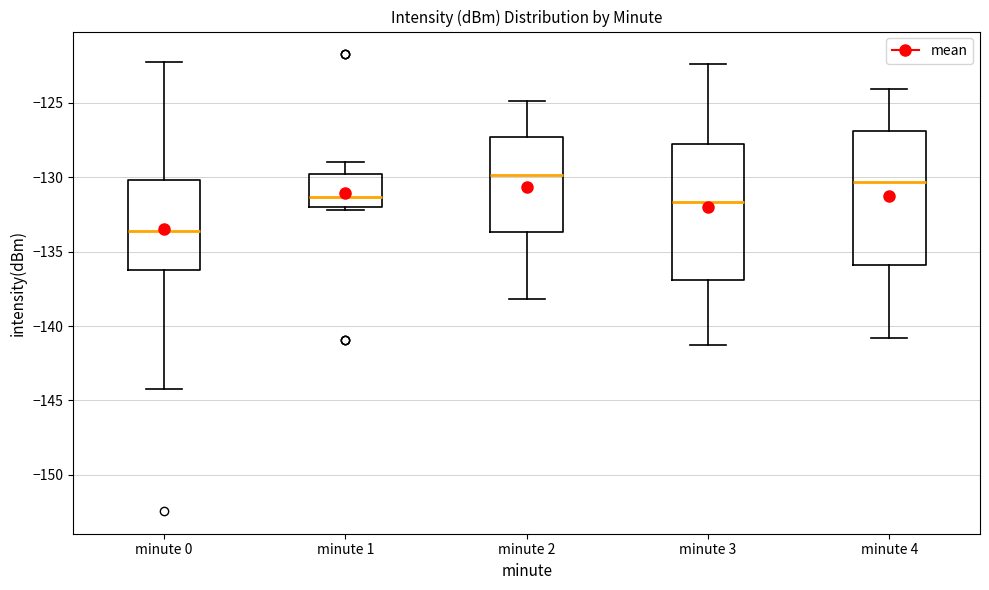

Reading left to right, transcribe this box plot: for each box, give where its median line is, the range the box spans, and where its two whiskers end, as read against the y-axis. The values are not printed on the chart, so give them approximately, as read against the axis.

minute 0: median -133.5, box -136.0 to -130.0, whiskers -144.5 to -122.5
minute 1: median -131.5, box -132.0 to -130.0, whiskers -132.0 (just below the box's lower edge) to -129.0
minute 2: median -130.0, box -133.5 to -127.5, whiskers -138.0 to -125.0
minute 3: median -131.5, box -137.0 to -128.0, whiskers -141.5 to -122.5
minute 4: median -130.5, box -136.0 to -127.0, whiskers -141.0 to -124.0